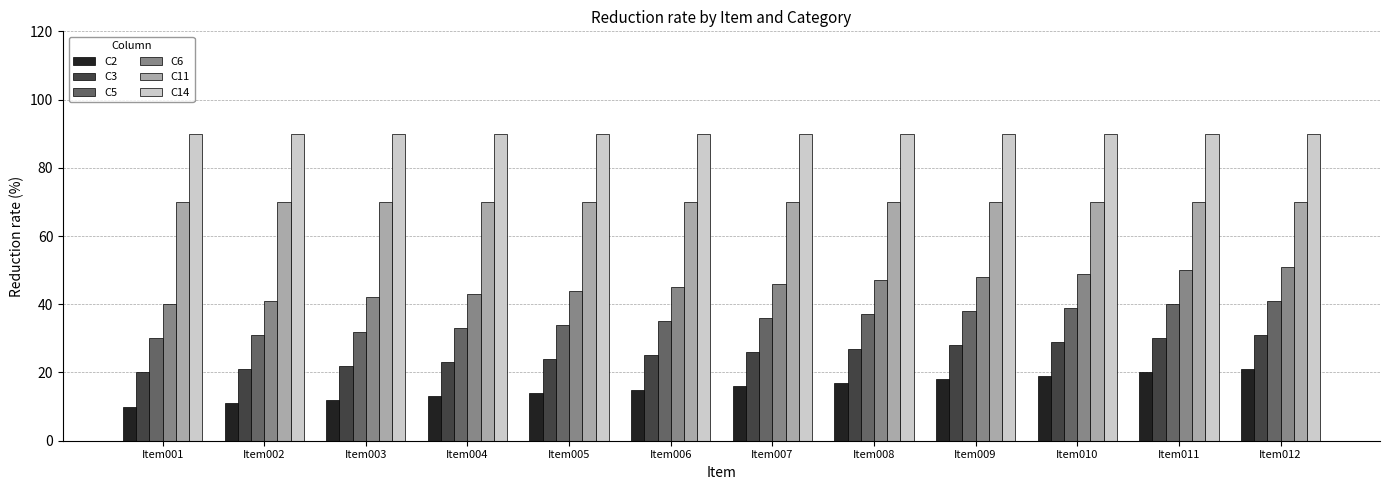

What is the lowest value of the C11 series?

70